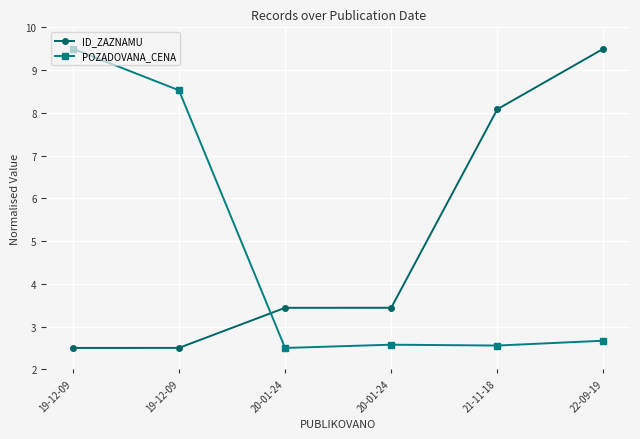

At how many categories does at least one series exceed 4?

4